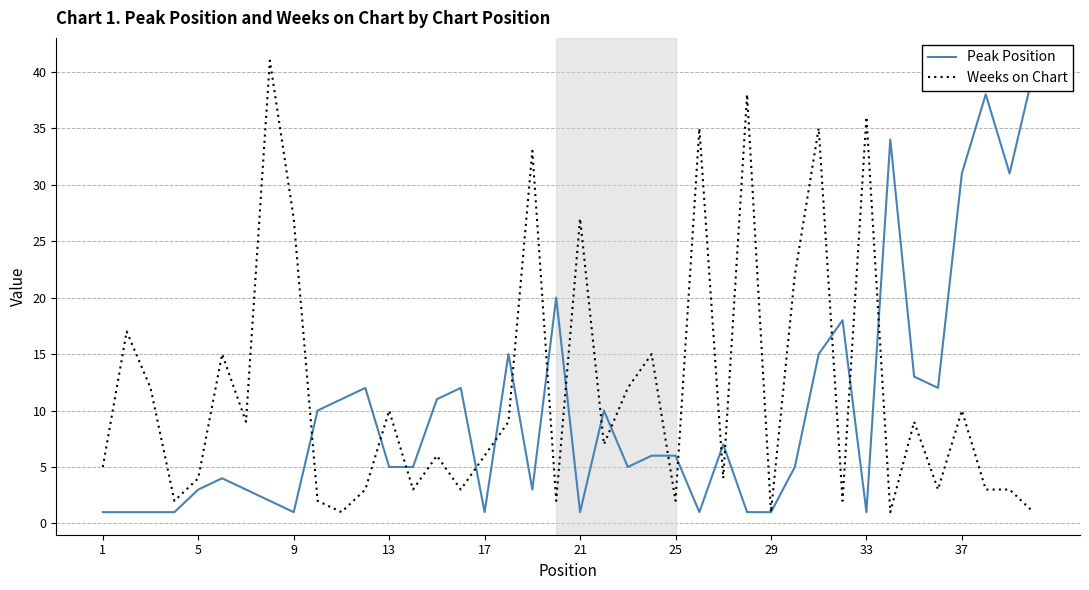

Reading left to right, extract all data points from this chart.

Peak Position: 1	1	1	1	3	4	3	2	1	10	11	12	5	5	11	12	1	15	3	20	1	10	5	6	6	1	7	1	1	5	15	18	1	34	13	12	31	38	31	40
Weeks on Chart: 5	17	12	2	4	15	9	41	27	2	1	3	10	3	6	3	6	9	33	2	27	7	12	15	2	35	4	38	1	22	35	2	36	1	9	3	10	3	3	1